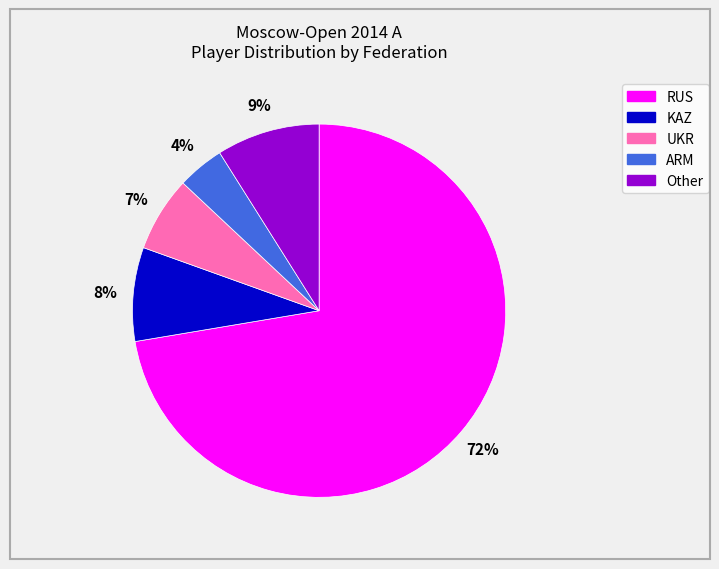

True or false: RUS accounts for 72% of the total.

True